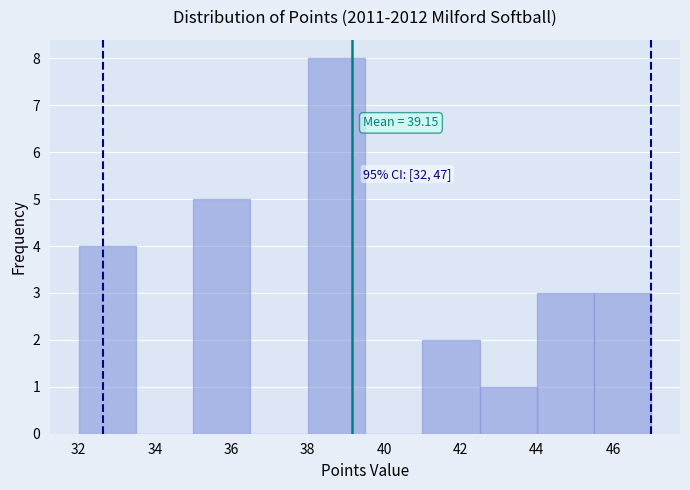

Which range on the x-axis has the tallest bar?

38.0 to 39.5